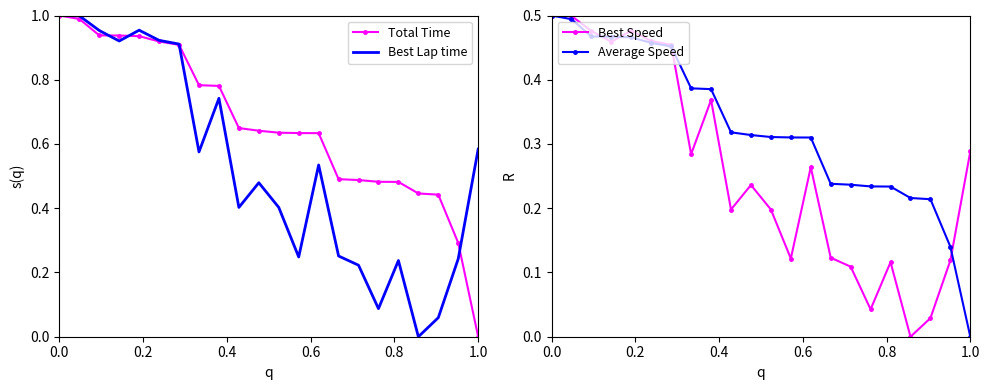

Which category has the lowest value in the Average Speed series?

1.0